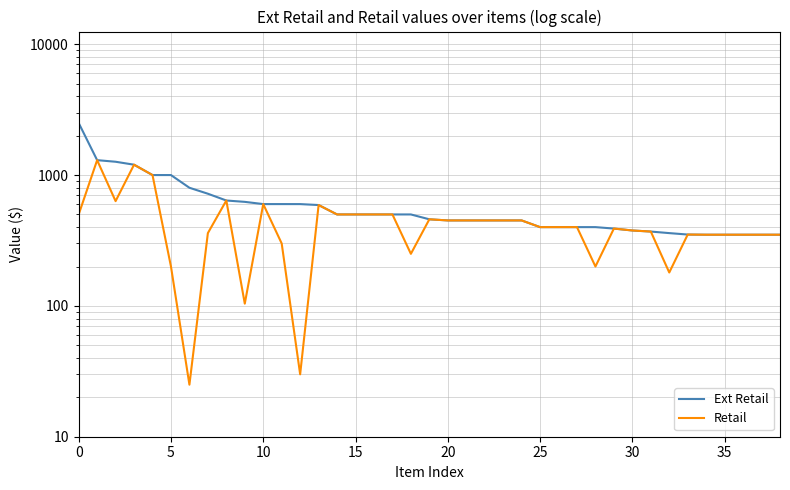

The value of Ext Retail at 22 is 720.6. True or false?

False